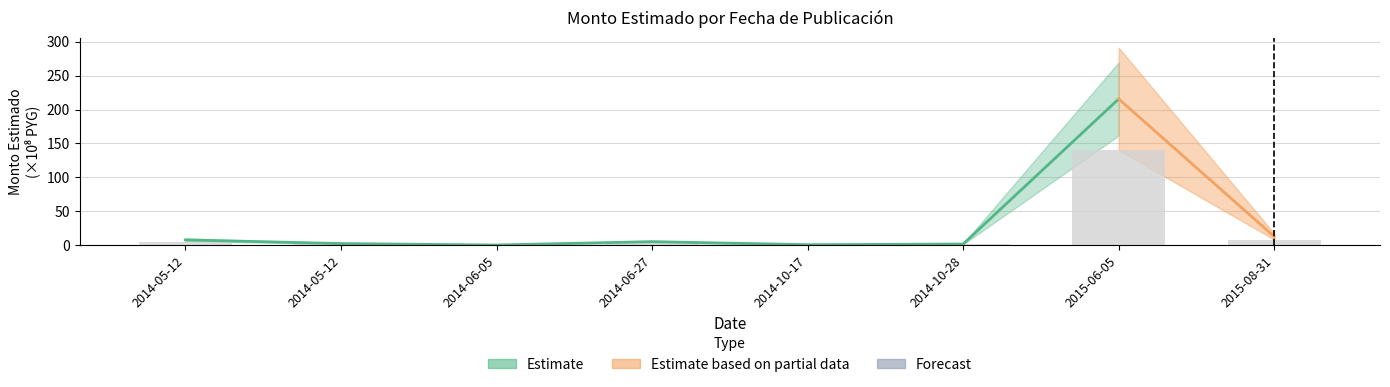

How many values are below 3?

4